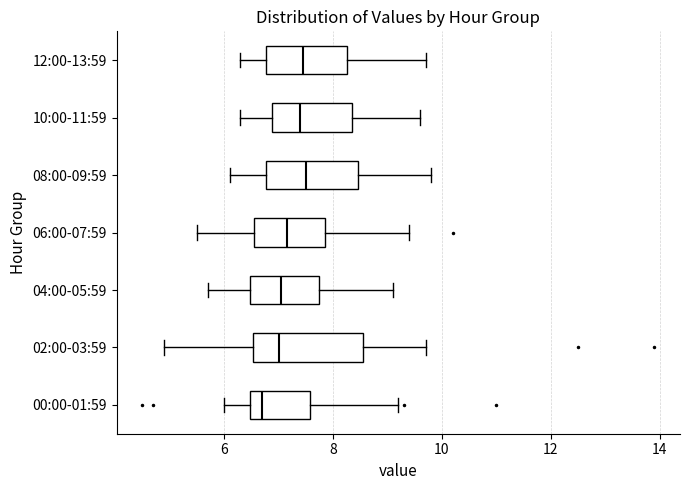

Reading bottom to top, transcribe this box plot: for each box, give where its median line is, the range the box spans, and where its two whiskers end, as read against the x-axis. The values are not printed on the chart, so give them approximately, as read against the axis.

00:00-01:59: median 6.8, box 6.4 to 7.6, whiskers 6.0 to 9.2
02:00-03:59: median 7.0, box 6.6 to 8.6, whiskers 5.0 to 9.8
04:00-05:59: median 7.0, box 6.4 to 7.8, whiskers 5.8 to 9.2
06:00-07:59: median 7.2, box 6.6 to 7.8, whiskers 5.6 to 9.4
08:00-09:59: median 7.6, box 6.8 to 8.4, whiskers 6.2 to 9.8
10:00-11:59: median 7.4, box 6.8 to 8.4, whiskers 6.4 to 9.6
12:00-13:59: median 7.4, box 6.8 to 8.2, whiskers 6.4 to 9.8